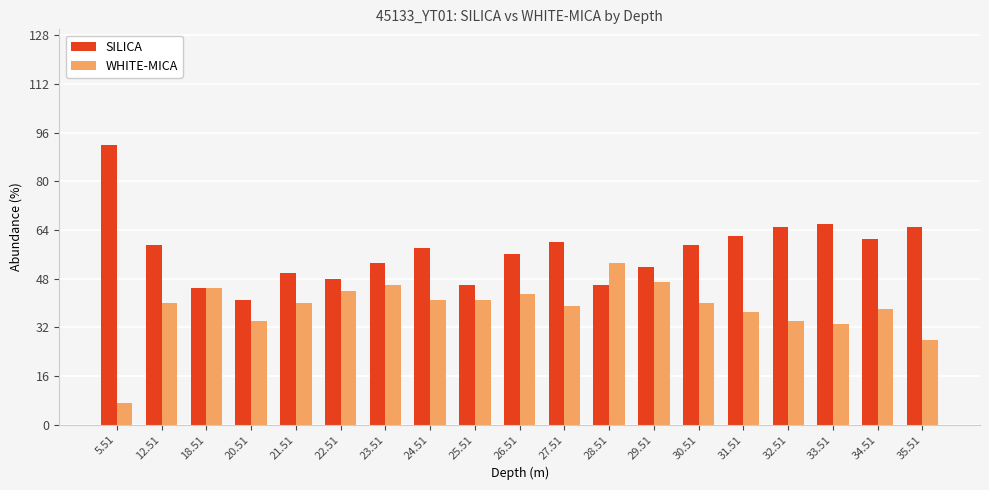

List the series in order of their peak value, lowest first.

WHITE-MICA, SILICA